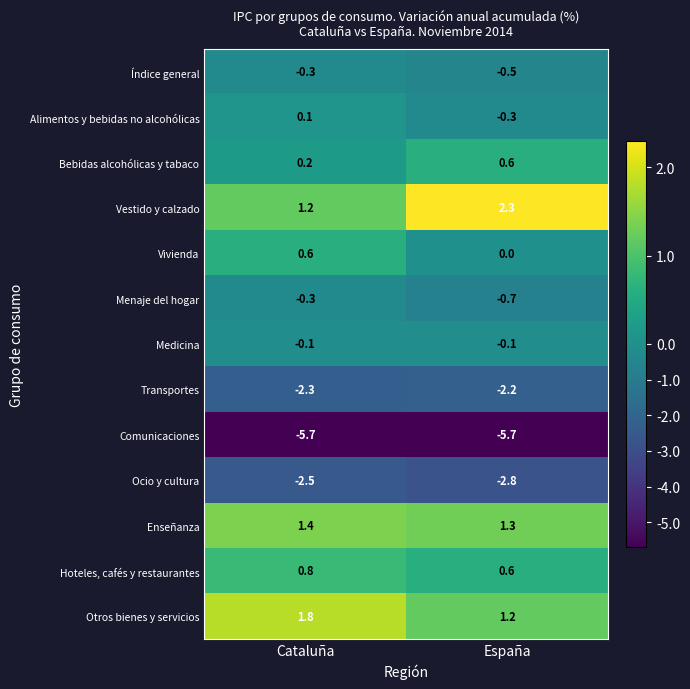

Which label corresponds to the largest value in the chart?

España